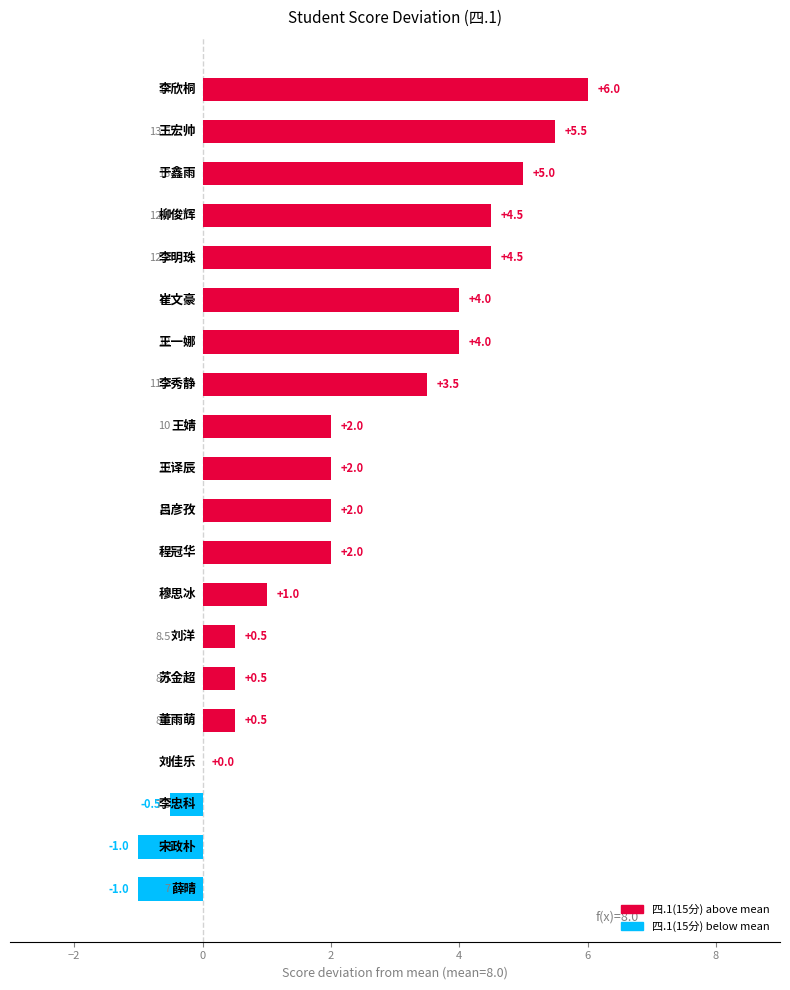

How many distinct data groups are displayed?

1